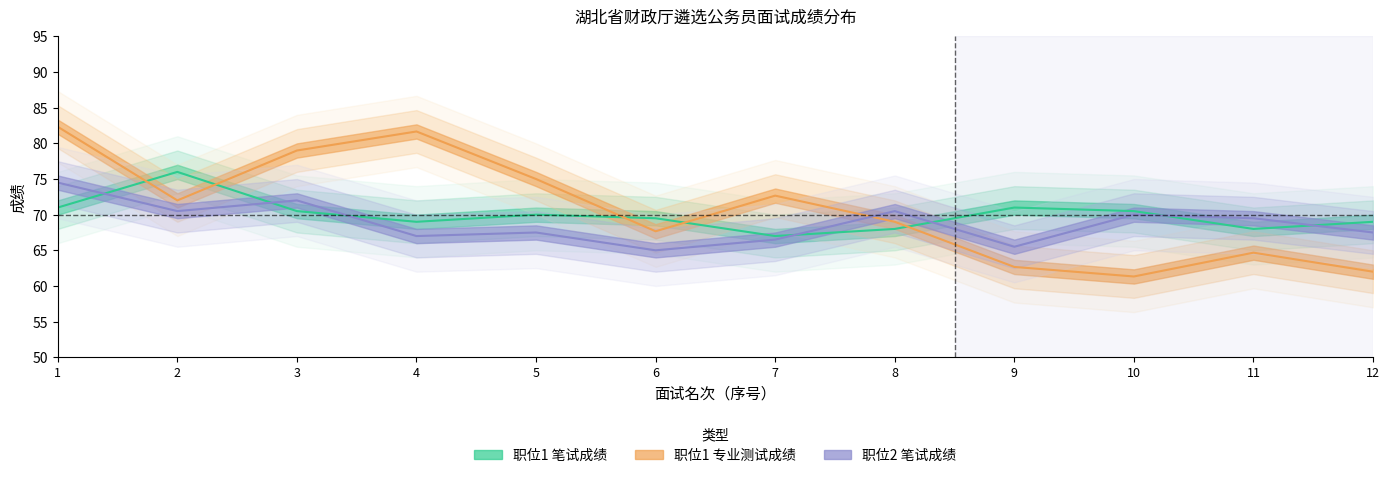

Is the value of 笔试成绩_pos1 at 10 greater than the value of 专业测试成绩_pos1 at 2?

No